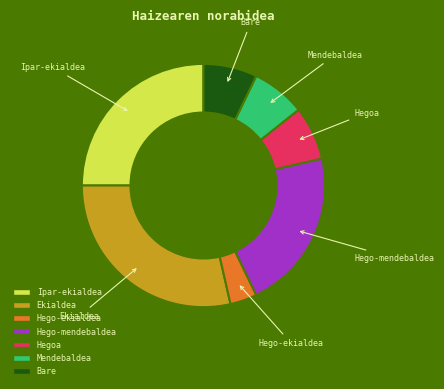

Is it true that Ipar-ekialdea is 38% of the pie?

False